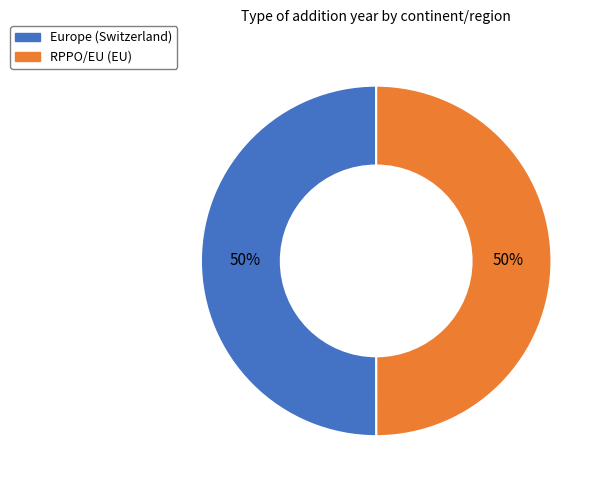

The RPPO/EU (EU) slice represents 50% of the pie. True or false?

True